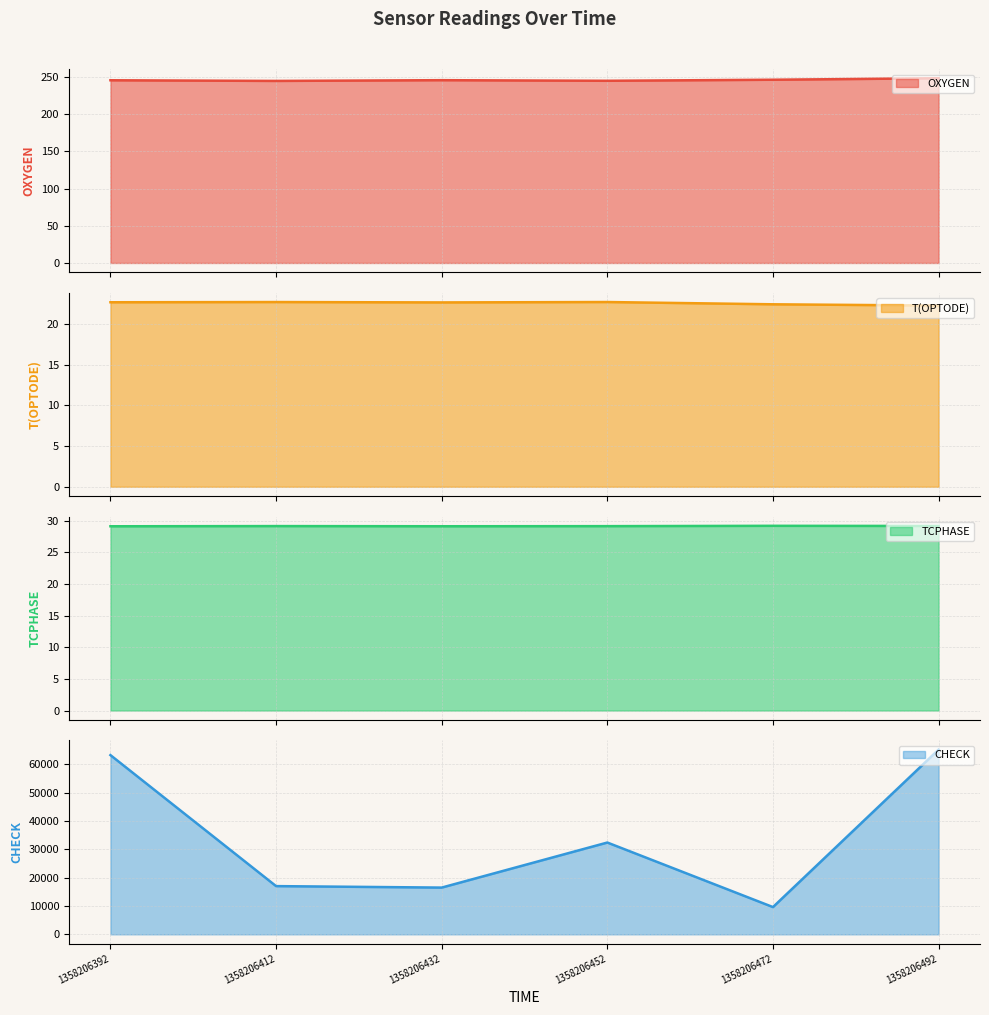

Reading left to right, extract all data points from this chart.

OXYGEN: 245.6	244.7	245.7	244.9	246.3	248.3
T(OPTODE): 22.7	22.7	22.7	22.7	22.4	22.3
TCPHASE: 29.1	29.1	29.1	29.1	29.2	29.1
CHECK: 63288.0	17028.0	16506.0	32415.0	9627.0	65230.0